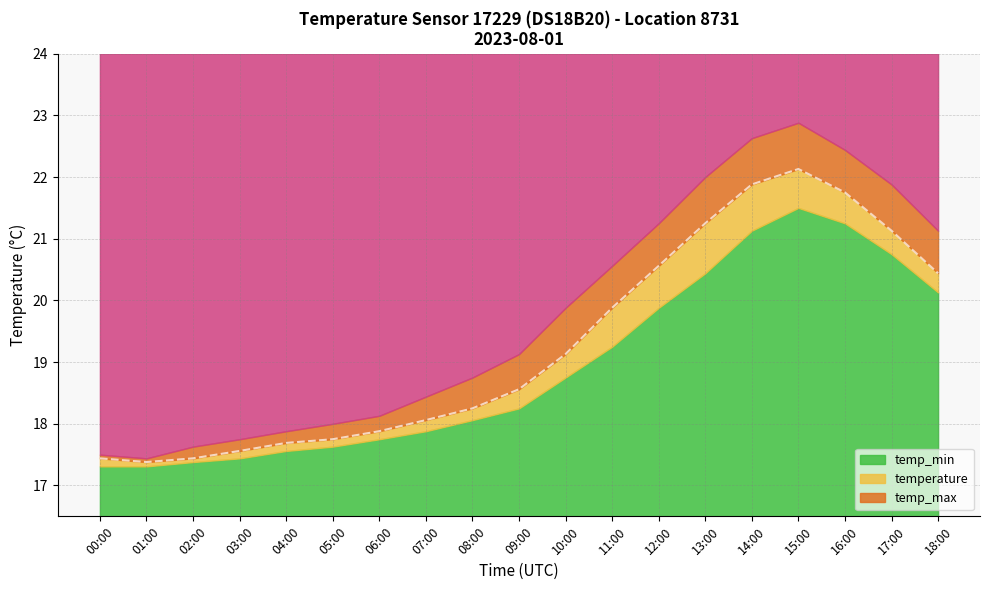

Where is temp_min nearest to the value 19?

10:00